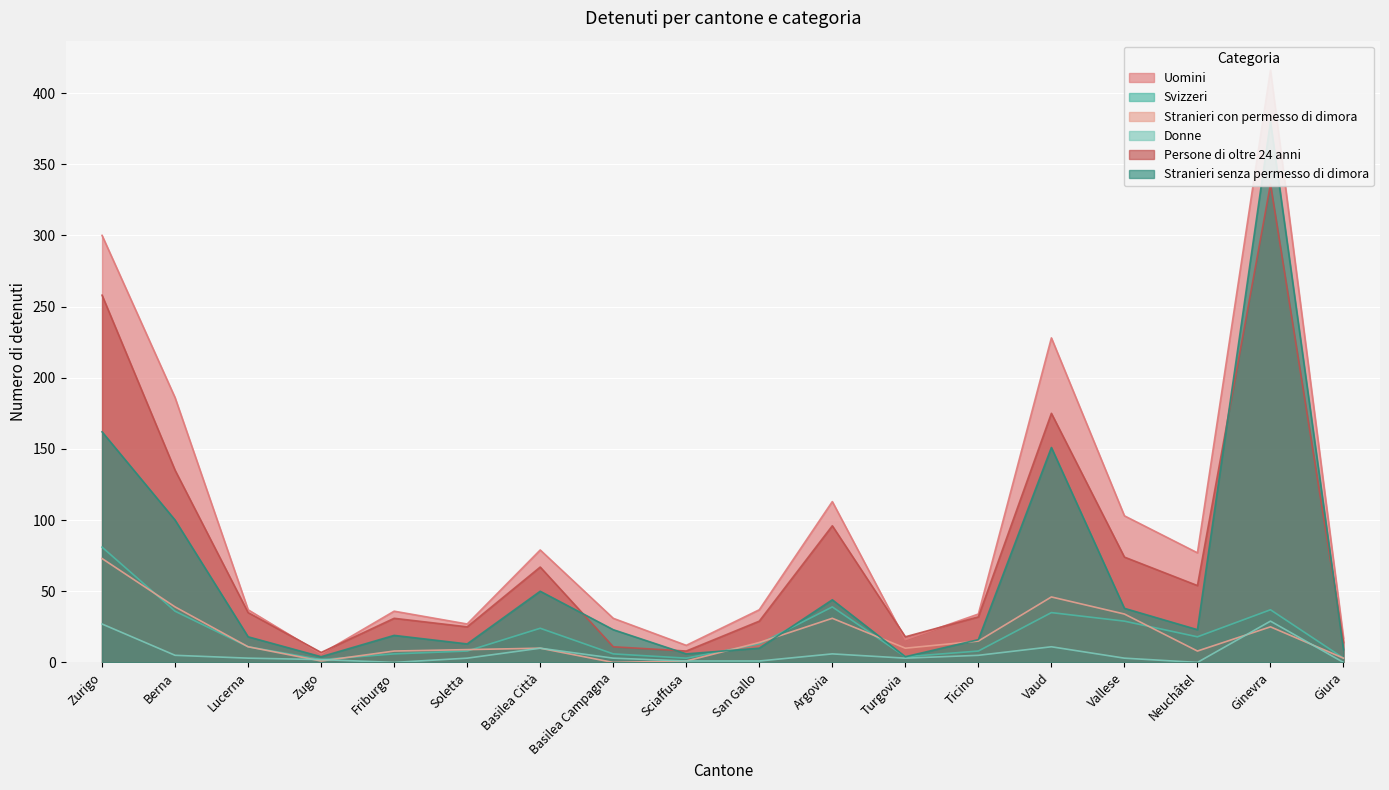

Between San Gallo and Turgovia, which series saw the biggest shift?

Uomini